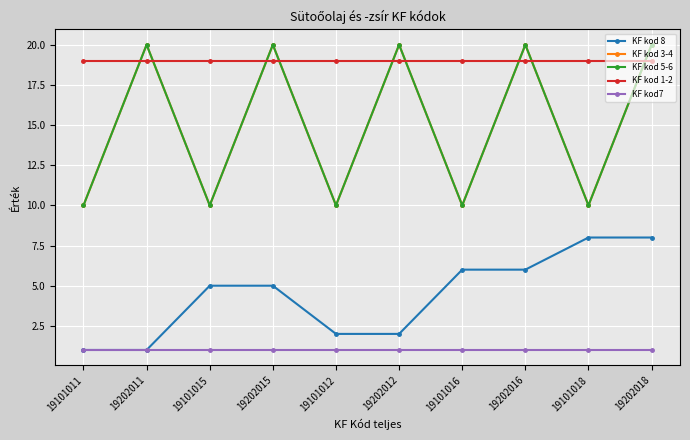

Does the chart have visible grid lines?

Yes